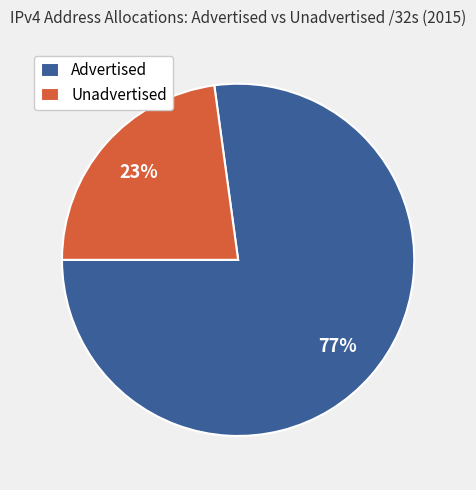

To the nearest percent, what is the average slice percentage?

50%